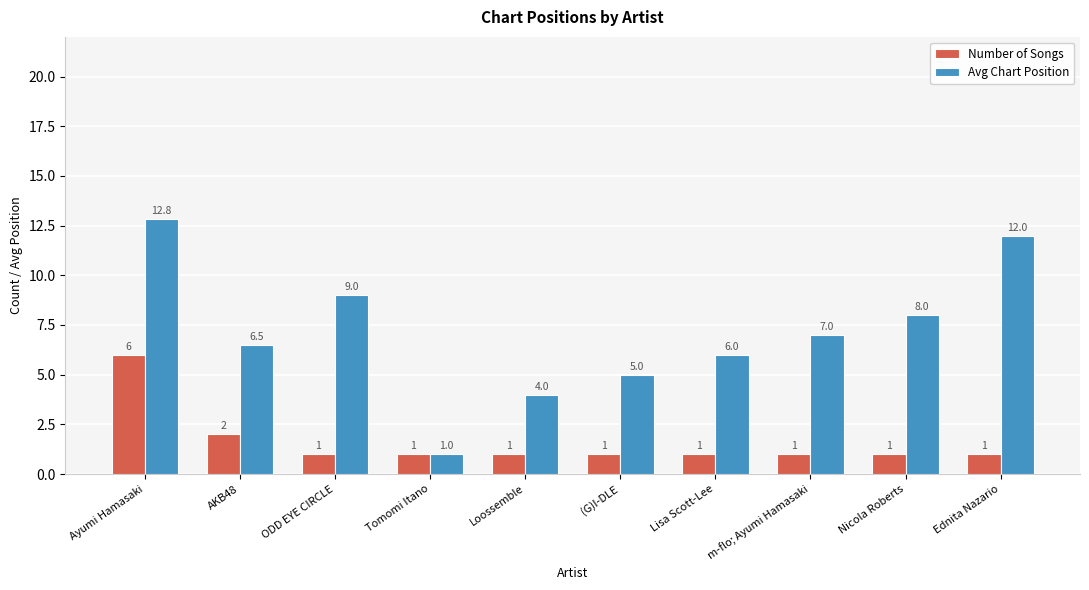

List the labels in order of Avg Chart Position value, largest first.

Ayumi Hamasaki, Ednita Nazario, ODD EYE CIRCLE, Nicola Roberts, m-flo; Ayumi Hamasaki, AKB48, Lisa Scott-Lee, (G)I-DLE, Loossemble, Tomomi Itano